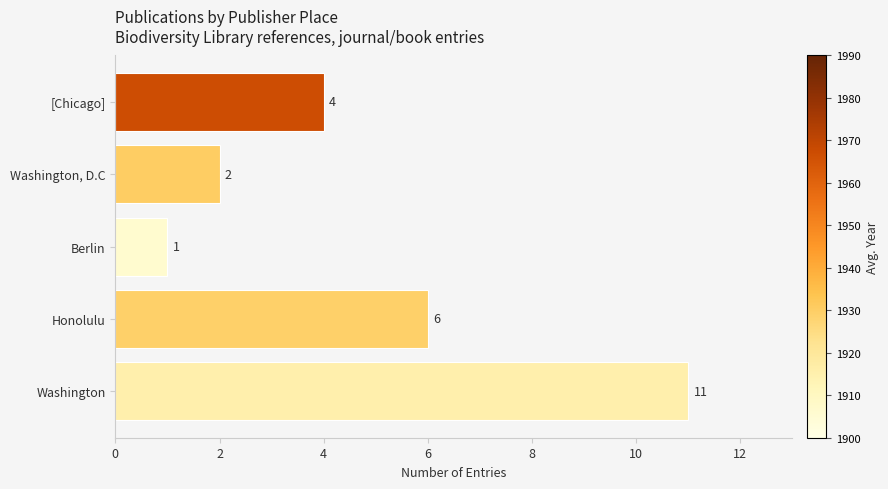

Approximately how many times larger is the value at [Chicago] compared to Berlin?

4.0